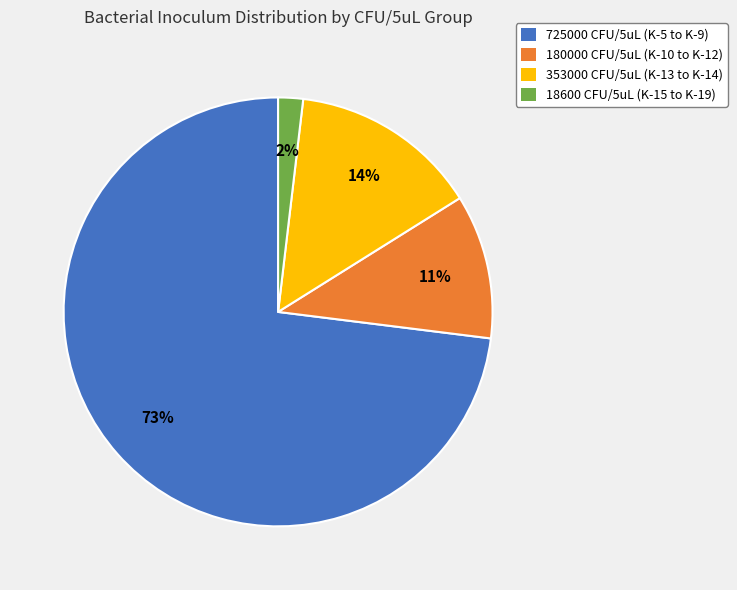

What is the smallest slice in the pie chart?

18600 CFU/5uL (K-15 to K-19)